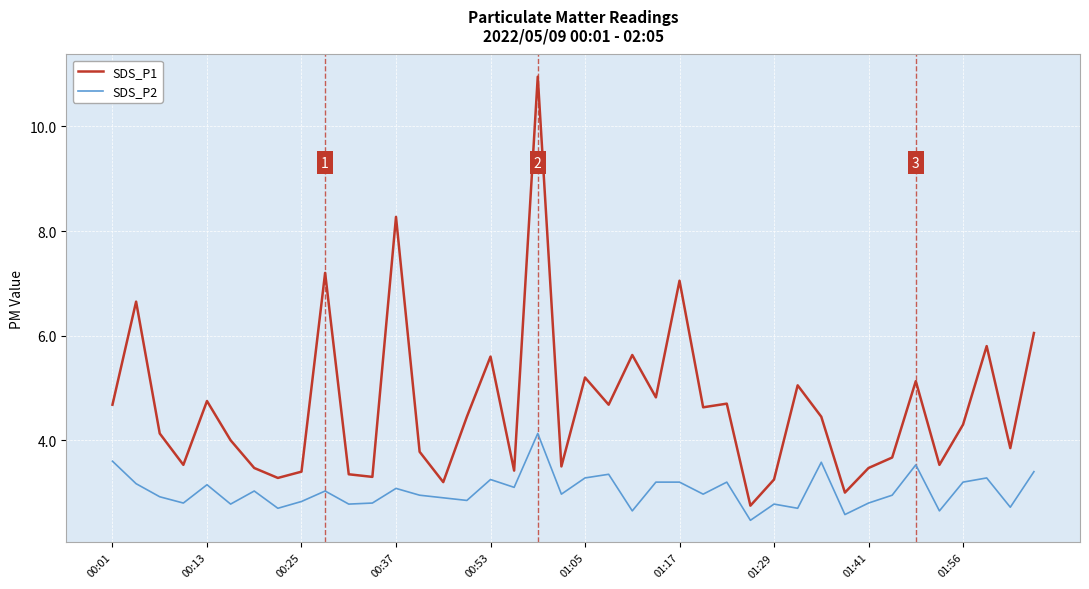

What is the difference between the maximum and minimum values in the SDS_P1 series?

8.2